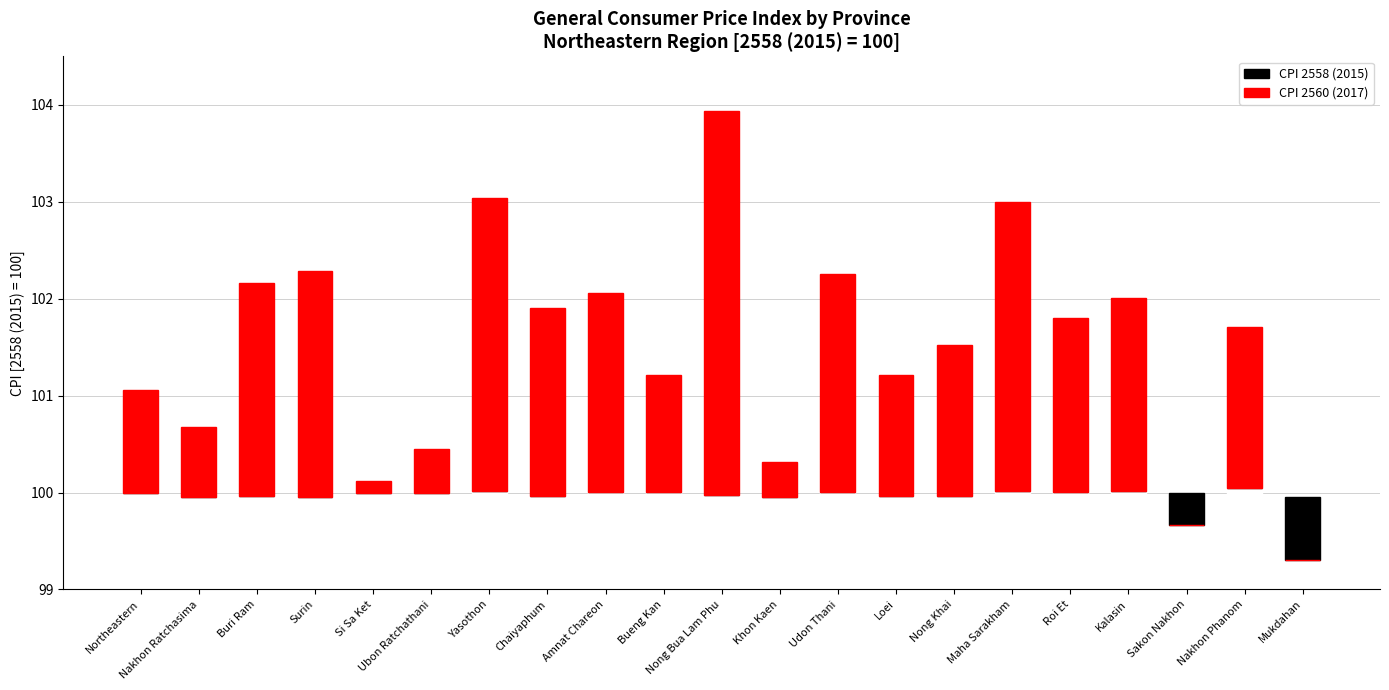

How many data points does each series have?

21